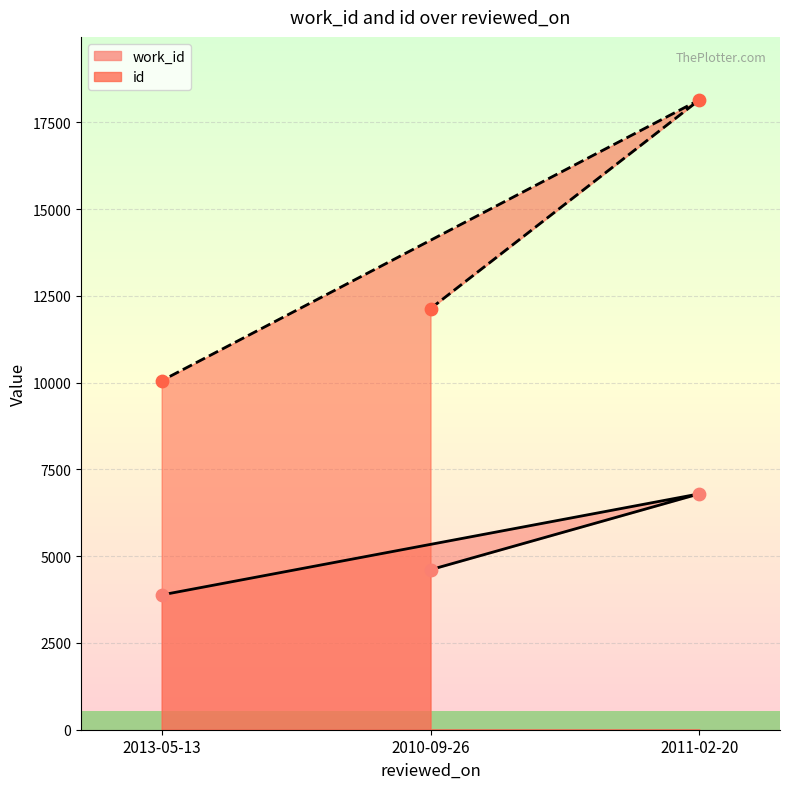

What is the total value across all series at 2011-02-20?

24945